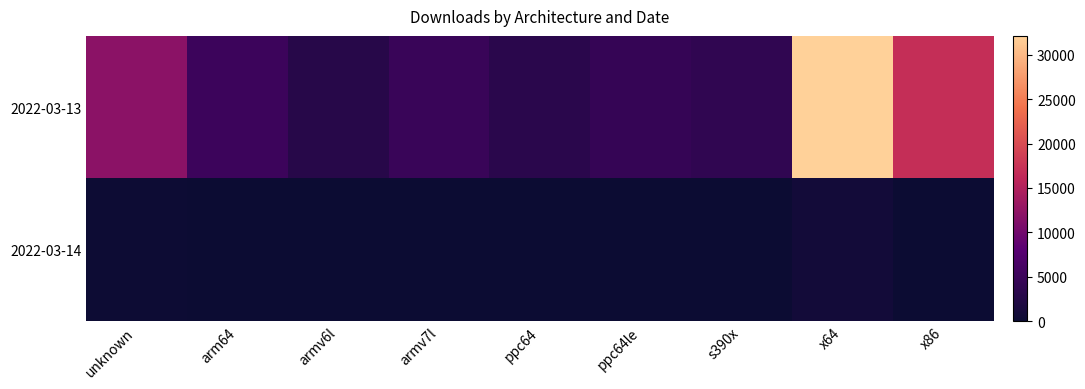

Reading right to left, extract all data points from this chart.

2022-03-13: x86=16861	x64=32132	s390x=3832	ppc64le=4384	ppc64=3185	armv7l=4659	armv6l=2805	arm64=5143	unknown=11961
2022-03-14: x86=31	x64=762	s390x=8	ppc64le=4	ppc64=2	armv7l=0	armv6l=0	arm64=16	unknown=221